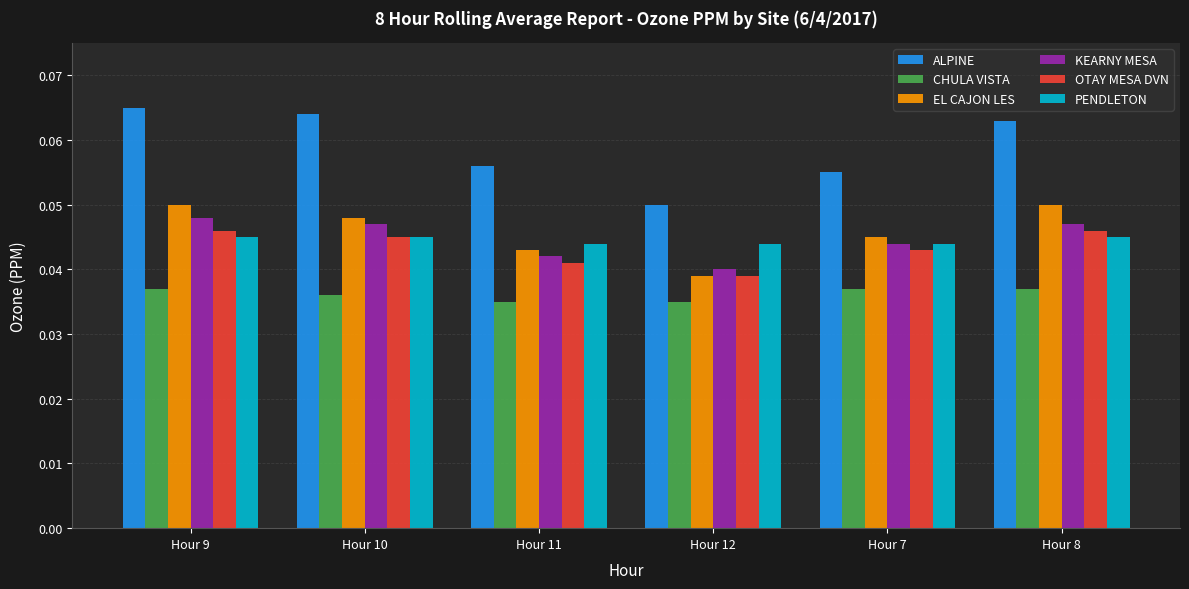

What is the total value across all series at Hour 11?

0.3